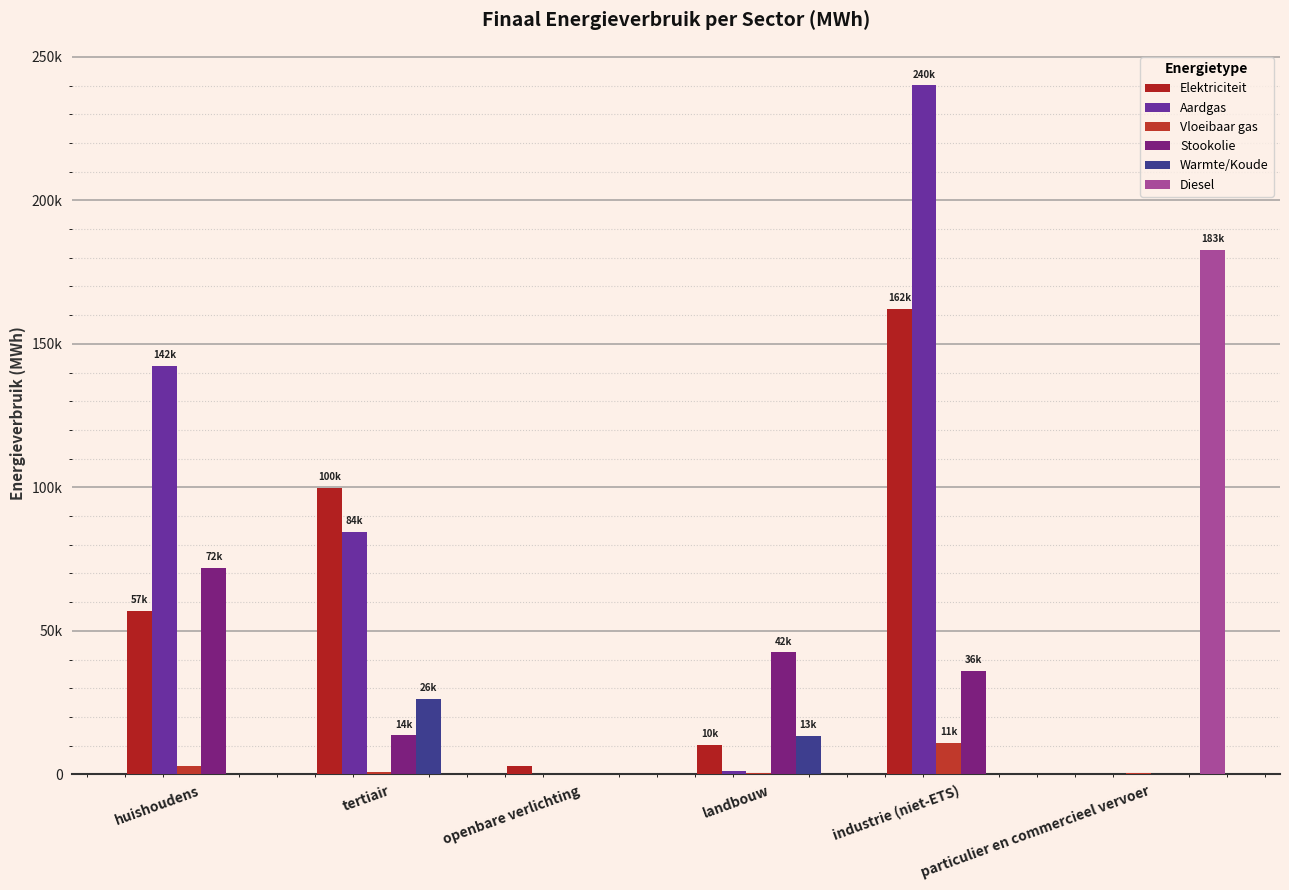

Reading left to right, list all the values displayed in this chart.

Elektriciteit: 56831.2	99805.0	2812.7	10190.7	162216.7	122.0
Aardgas: 142418.7	84441.5	0.0	1291.1	240054.3	211.8
Vloeibaar gas: 2834.8	941.3	0.0	299.5	10837.6	371.1
Stookolie: 71820.2	13549.8	0.0	42453.9	36012.0	0.0
Warmte/Koude: 0.0	26177.1	0.0	13444.8	0.0	0.0
Diesel: 0.0	0.0	0.0	0.0	0.0	182724.9